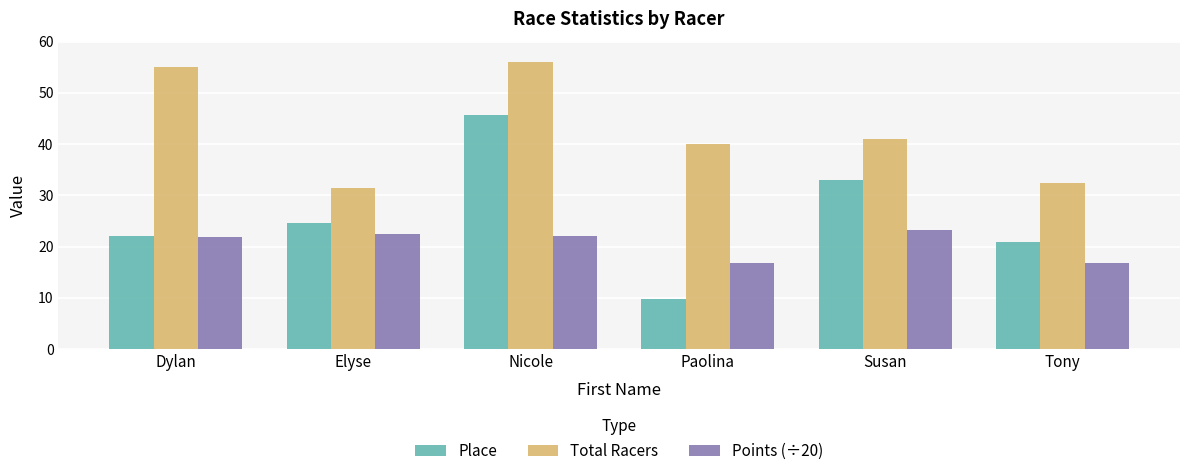

Which series has the largest total across all categories?

Total Racers